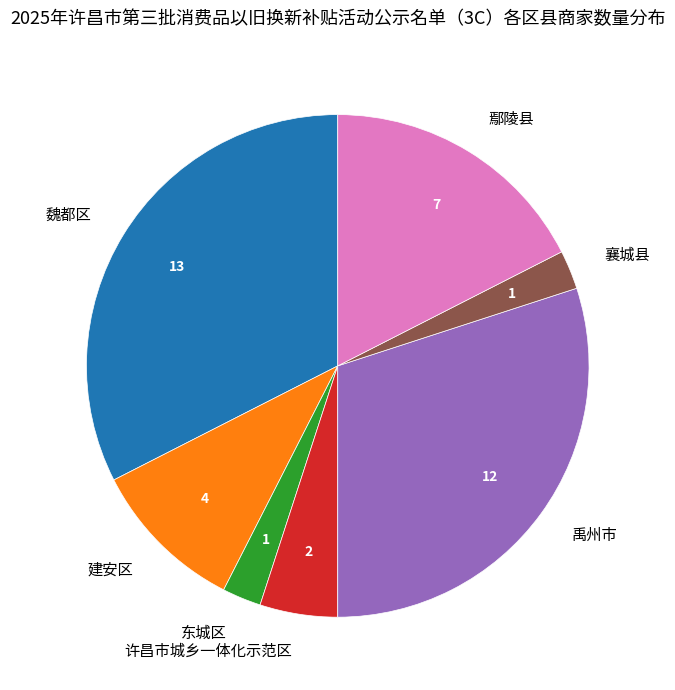

Approximately how many times larger is the value at 禹州市 compared to 魏都区?

0.9